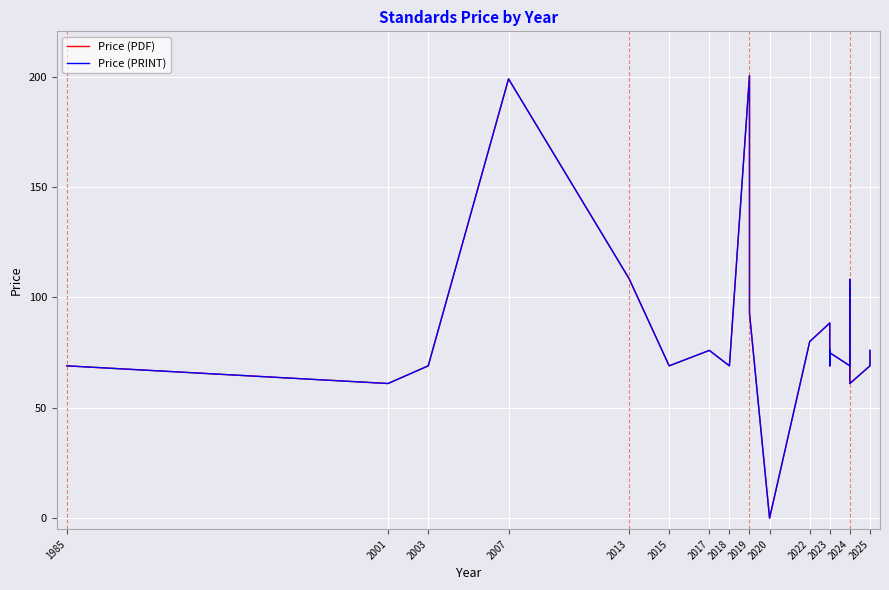

How many lines are shown in the chart?

2